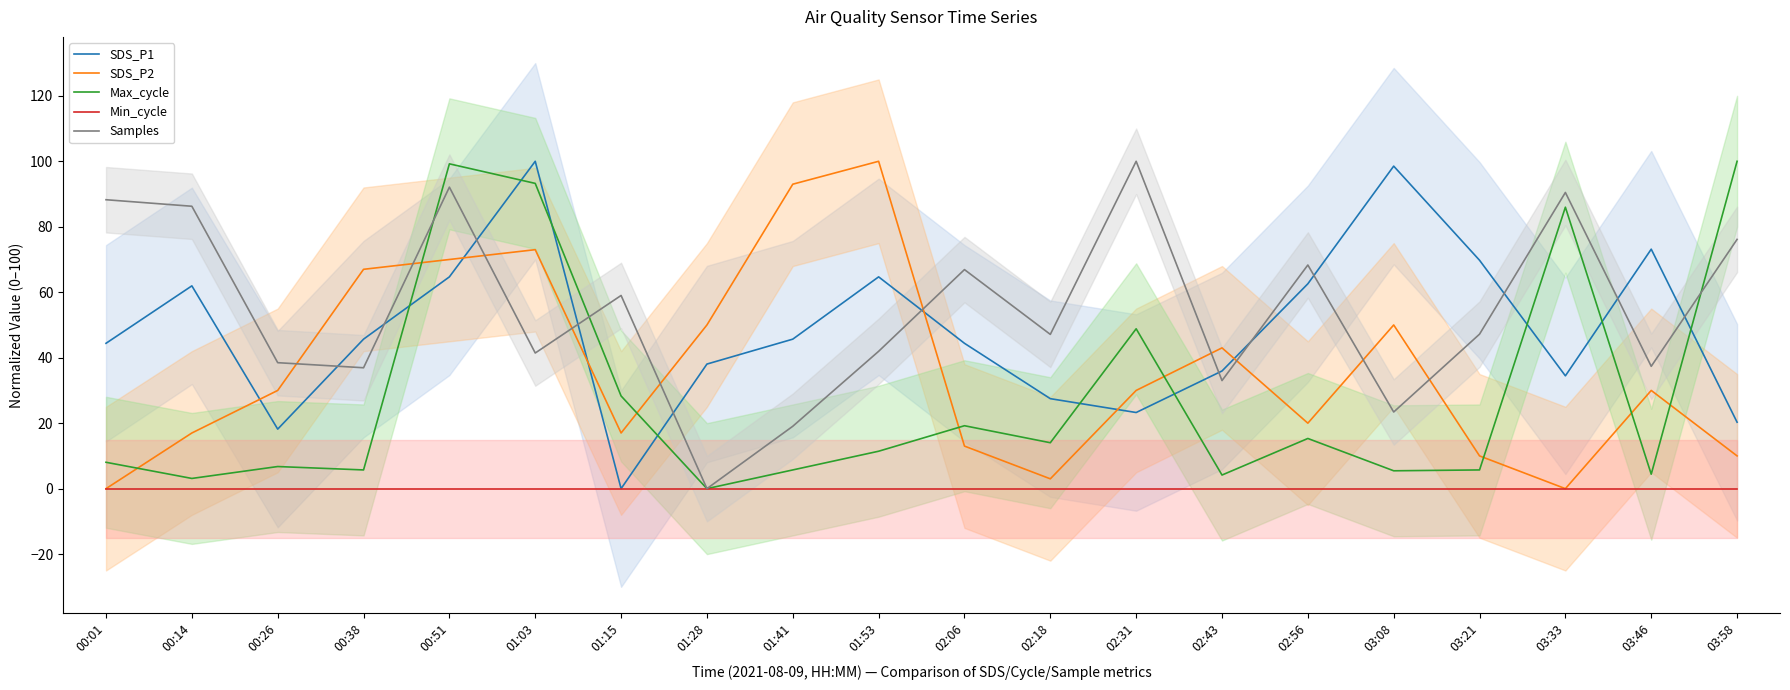

List the series in order of their peak value, lowest first.

Min_cycle, SDS_P1, SDS_P2, Max_cycle, Samples